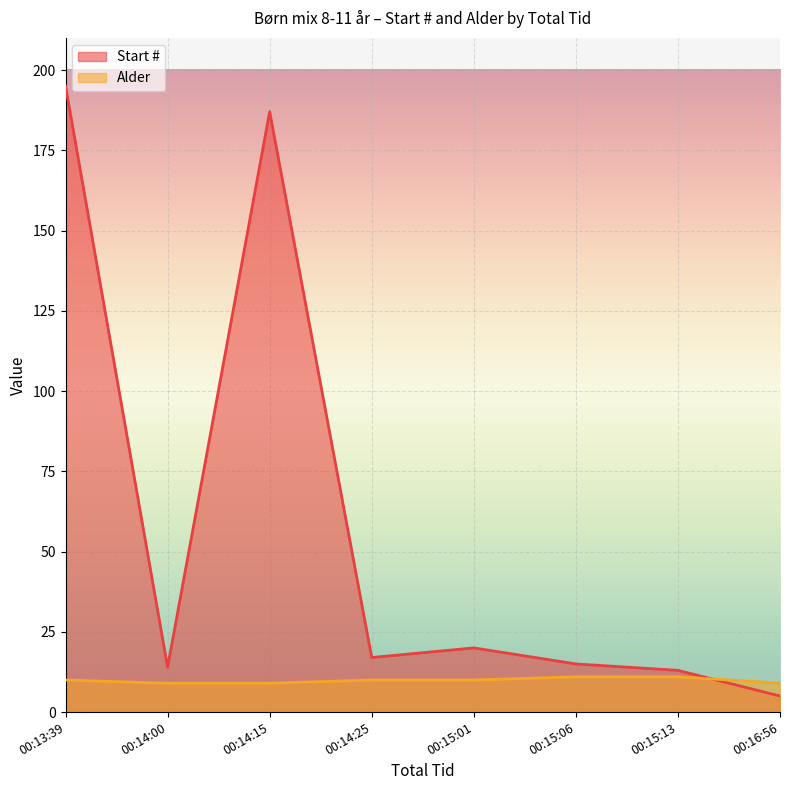

Which series ends up on top after the final intersection of Alder and Start #?

Alder